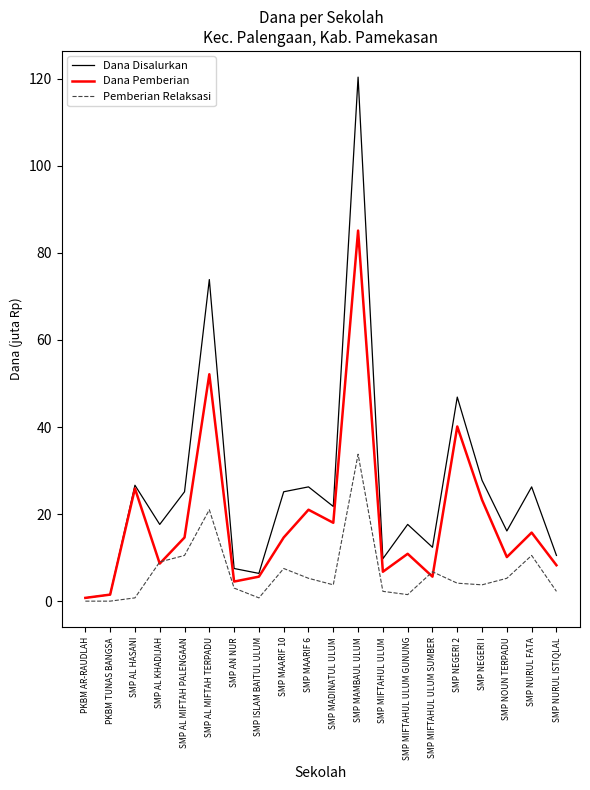

What is the average value of the Dana Pemberian series?

18.7